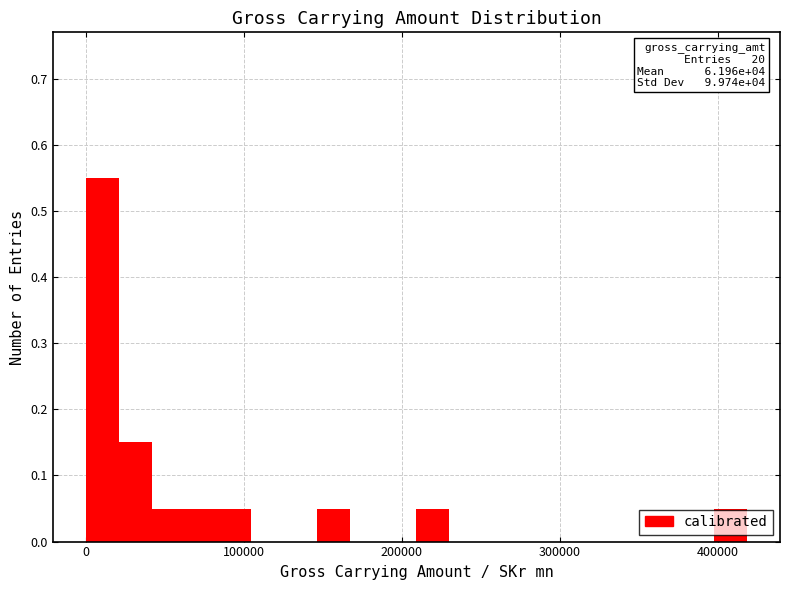

Read against the x-axis, roughly where is the centre of the tallest bar?

10000